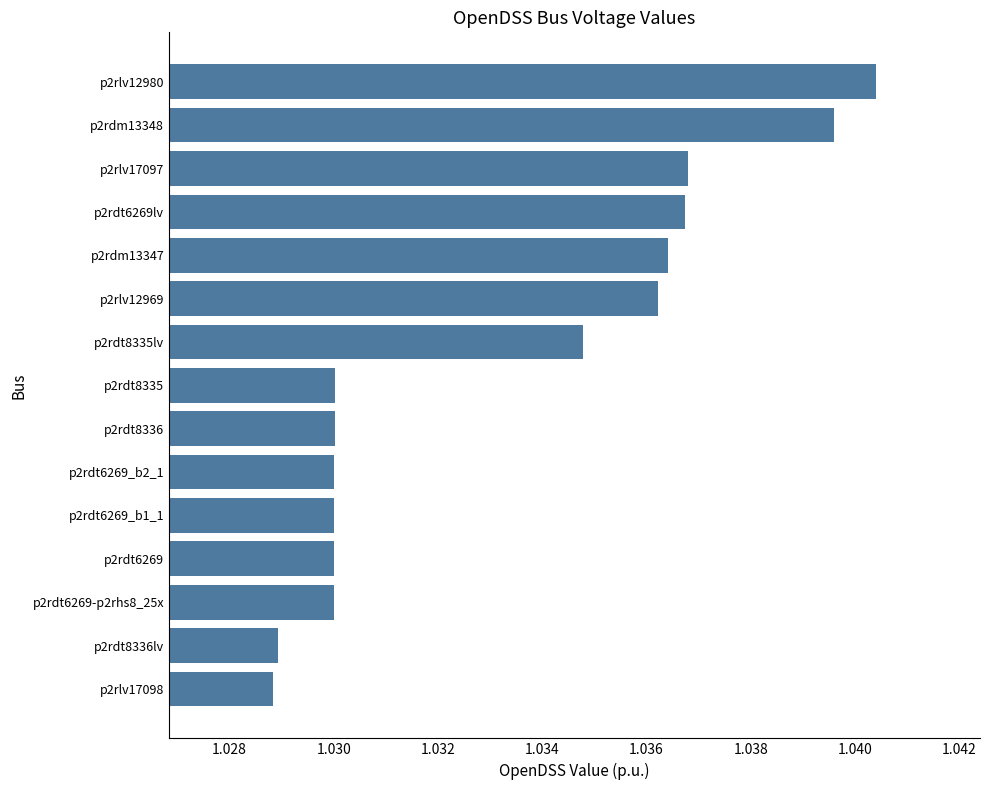

The value at p2rlv17097 is 0.5. True or false?

False